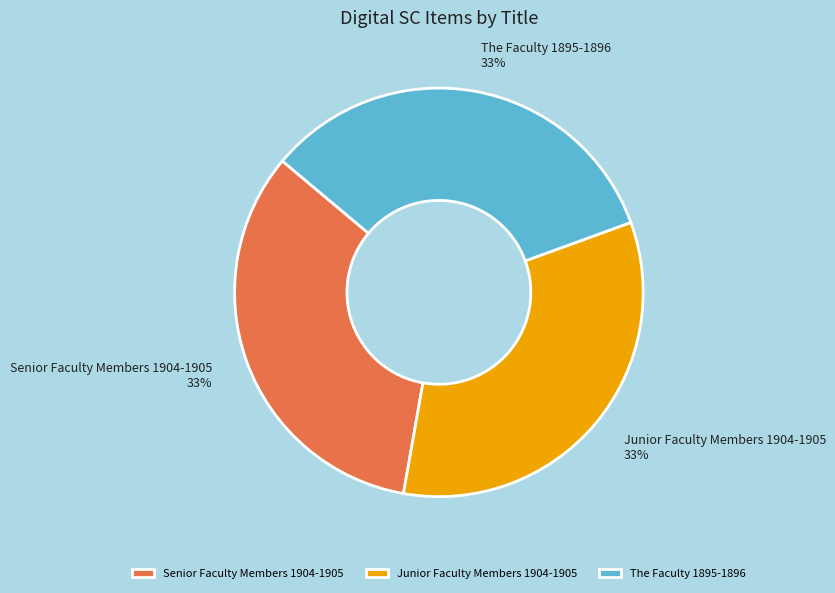

Combined, do The Faculty 1895-1896 and Junior Faculty Members 1904-1905 account for over 50%?

Yes